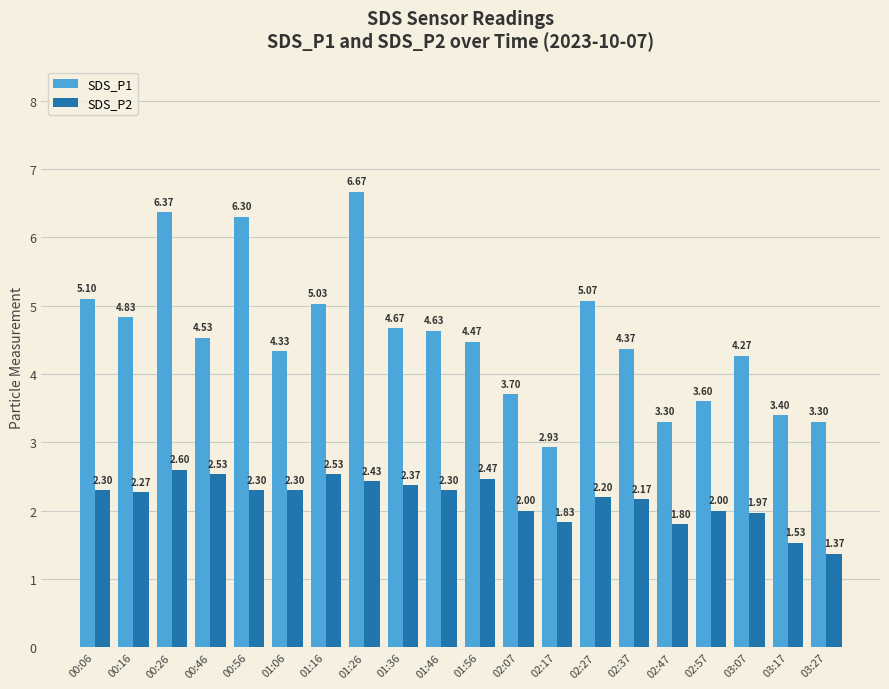

What is the label of the 3rd bar from the left?

00:26